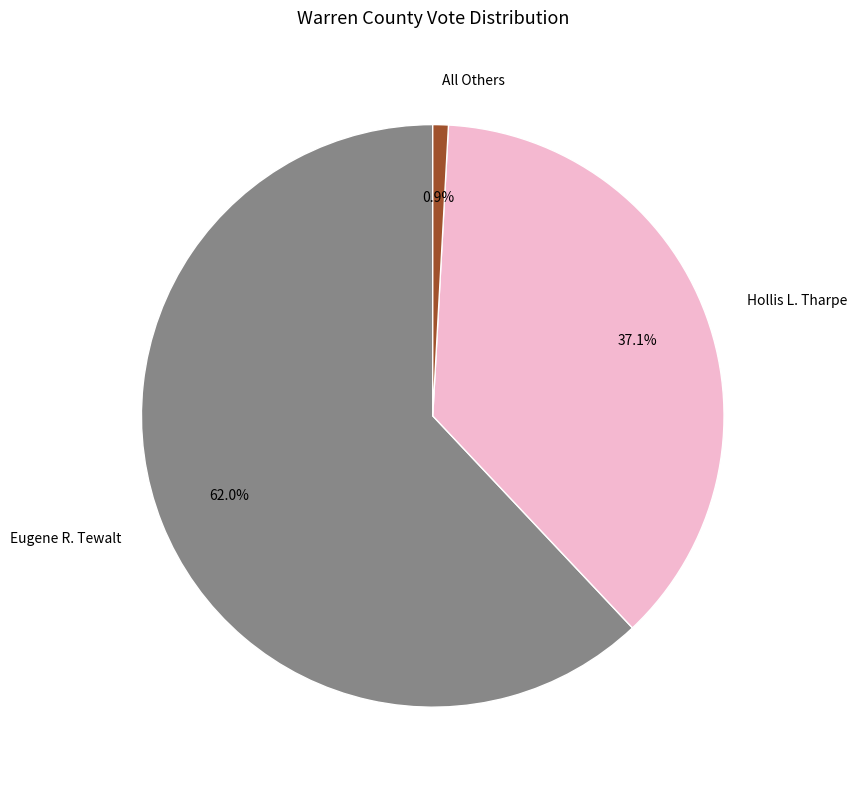

Count the number of slices in the pie.

3